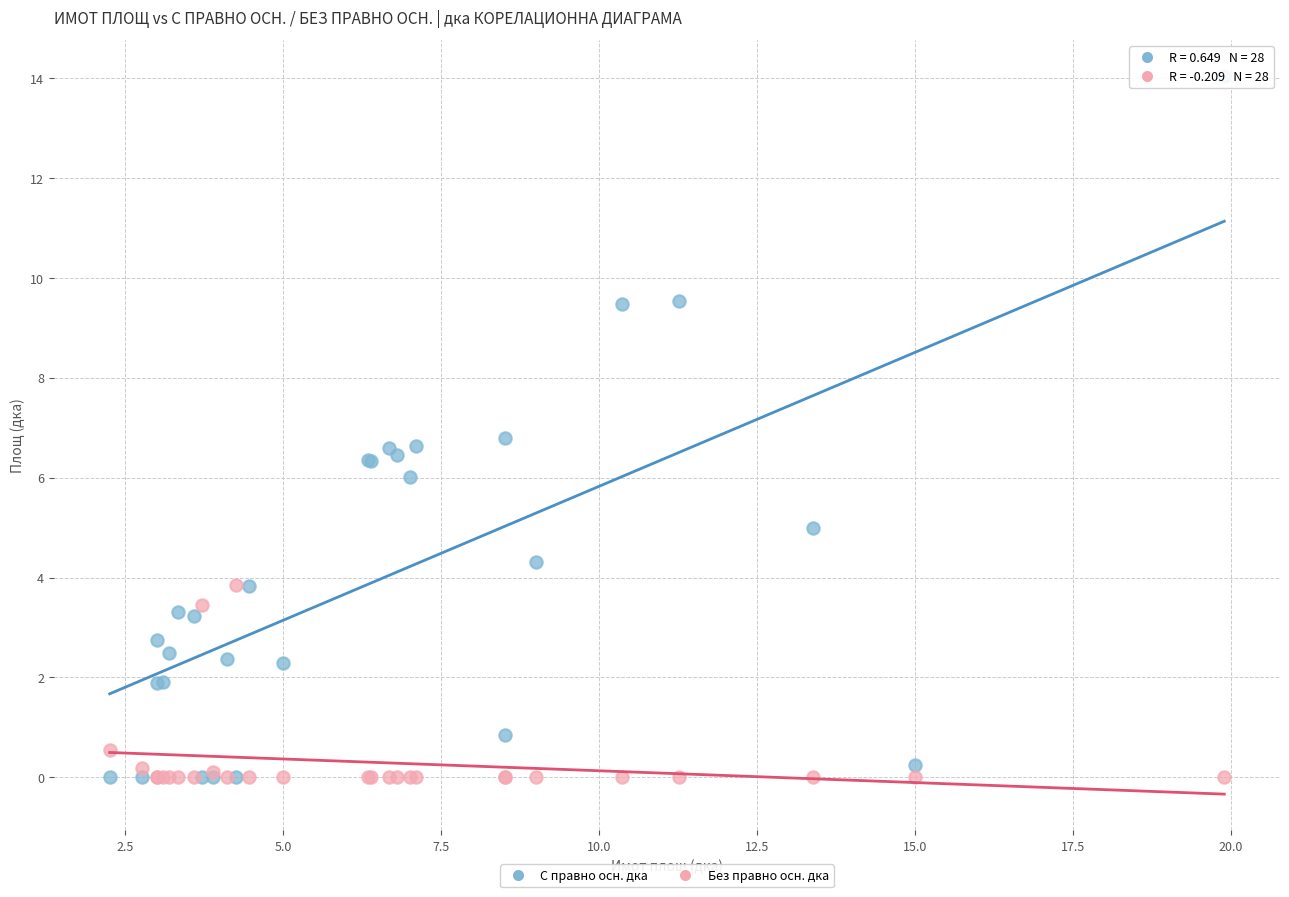

Which series has the largest Y range (max minus min)?

С правно осн. дка